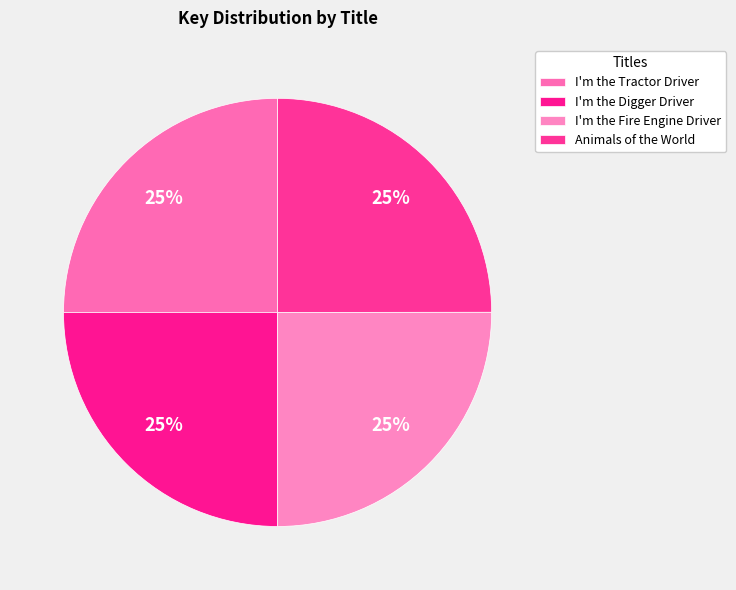

Count the number of slices in the pie.

4